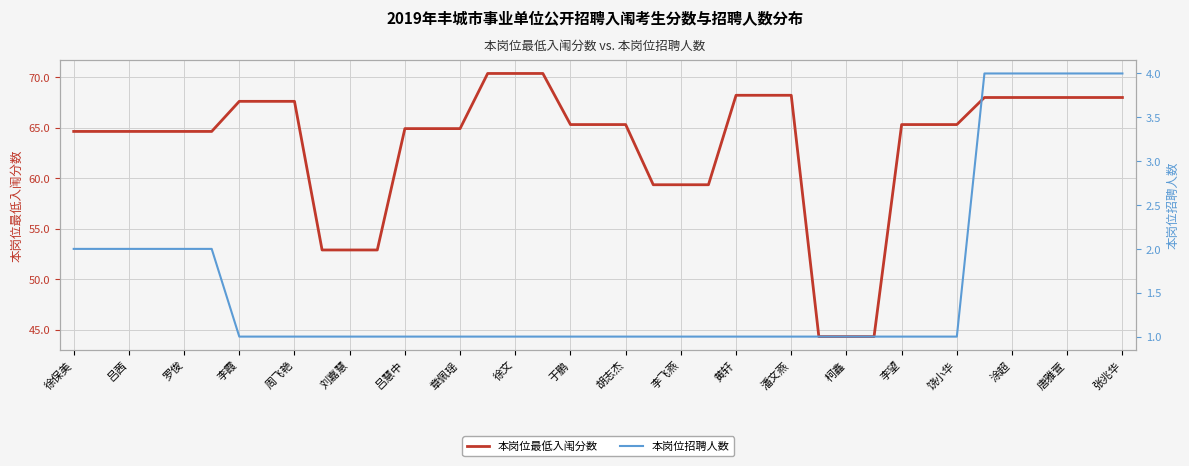

What is the approximate value of 本岗位最低入闱分数 at 李霞?

67.6